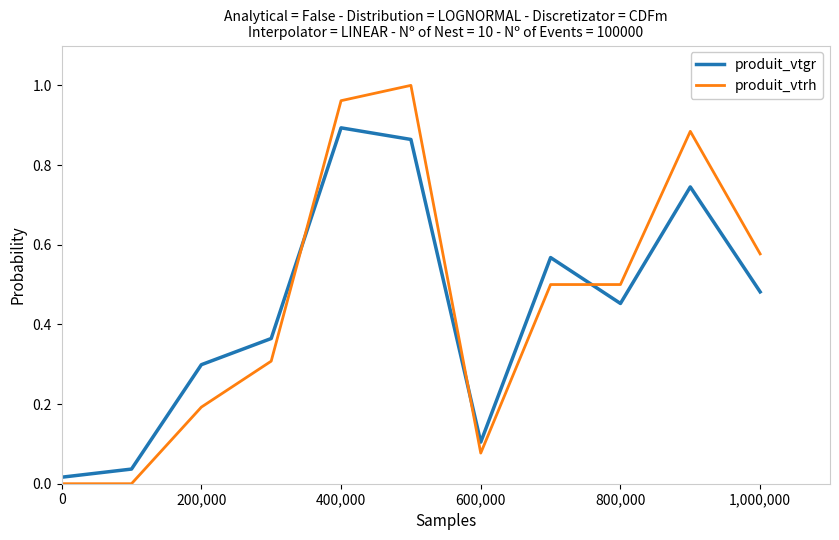

Which series ends up on top after the final intersection of produit_vtgr and produit_vtrh?

produit_vtrh